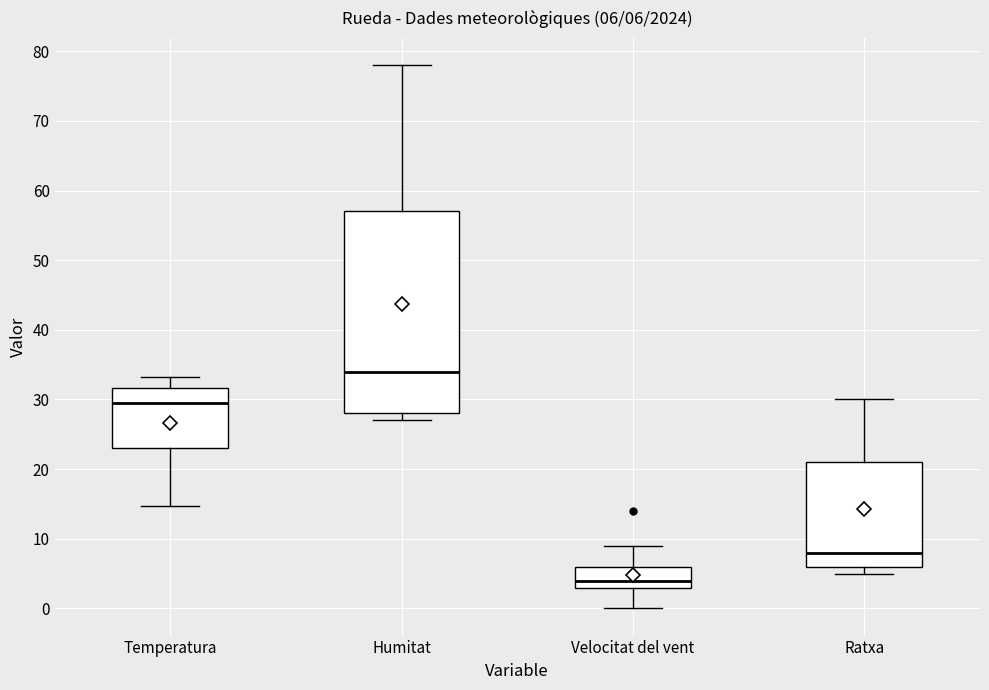

Which box has the highest median line?

Humitat